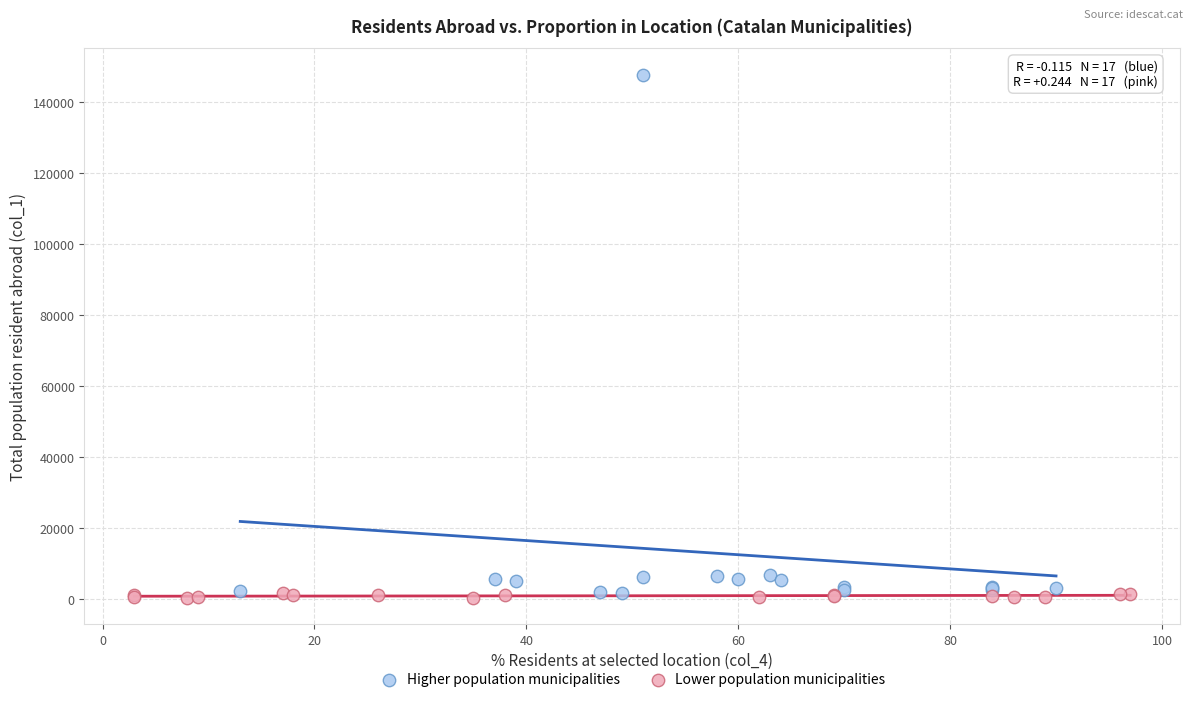

Which series contains the highest Y value?

Higher population municipalities